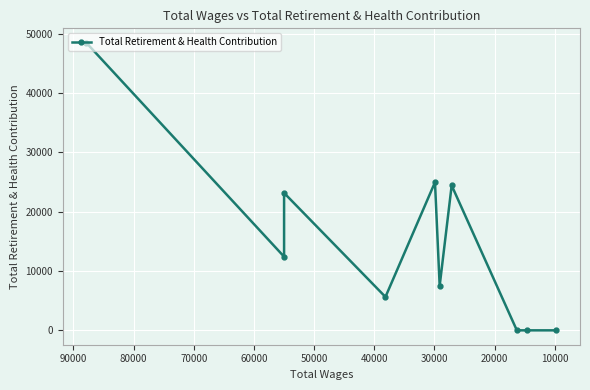

What is the value of the 5th point from the left?

24974